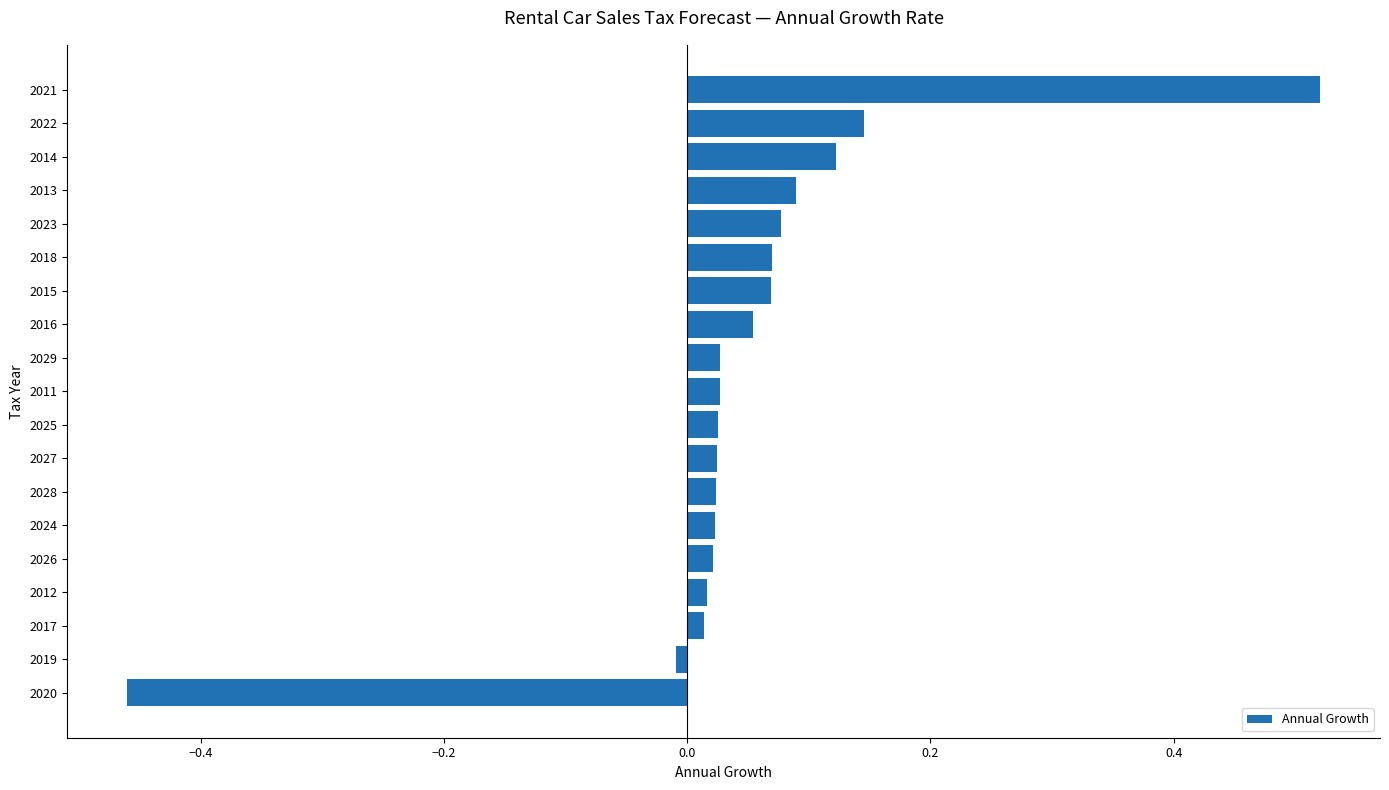

At which category does the chart reach its peak across all series?

2021